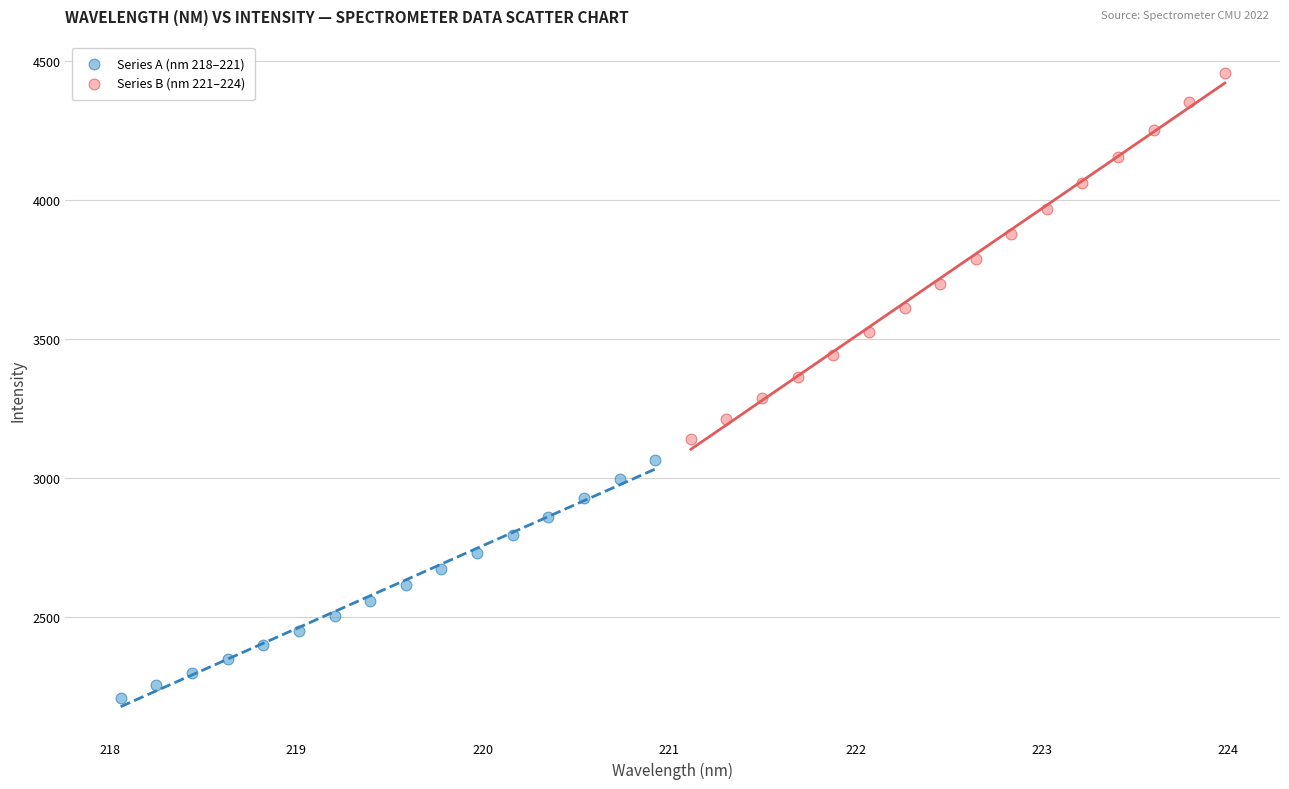

What are all the series names shown in the legend?

Series A (nm 218–221), Series B (nm 221–224)